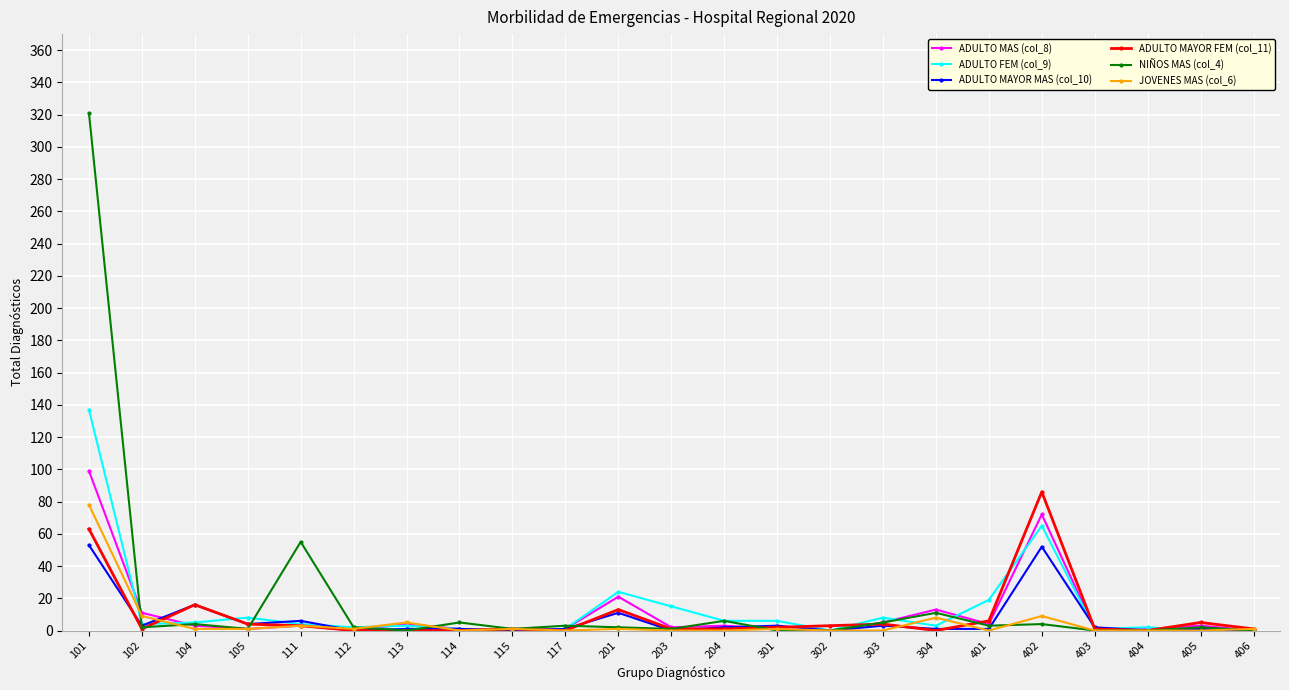

What is the total value across all series at 104?

45